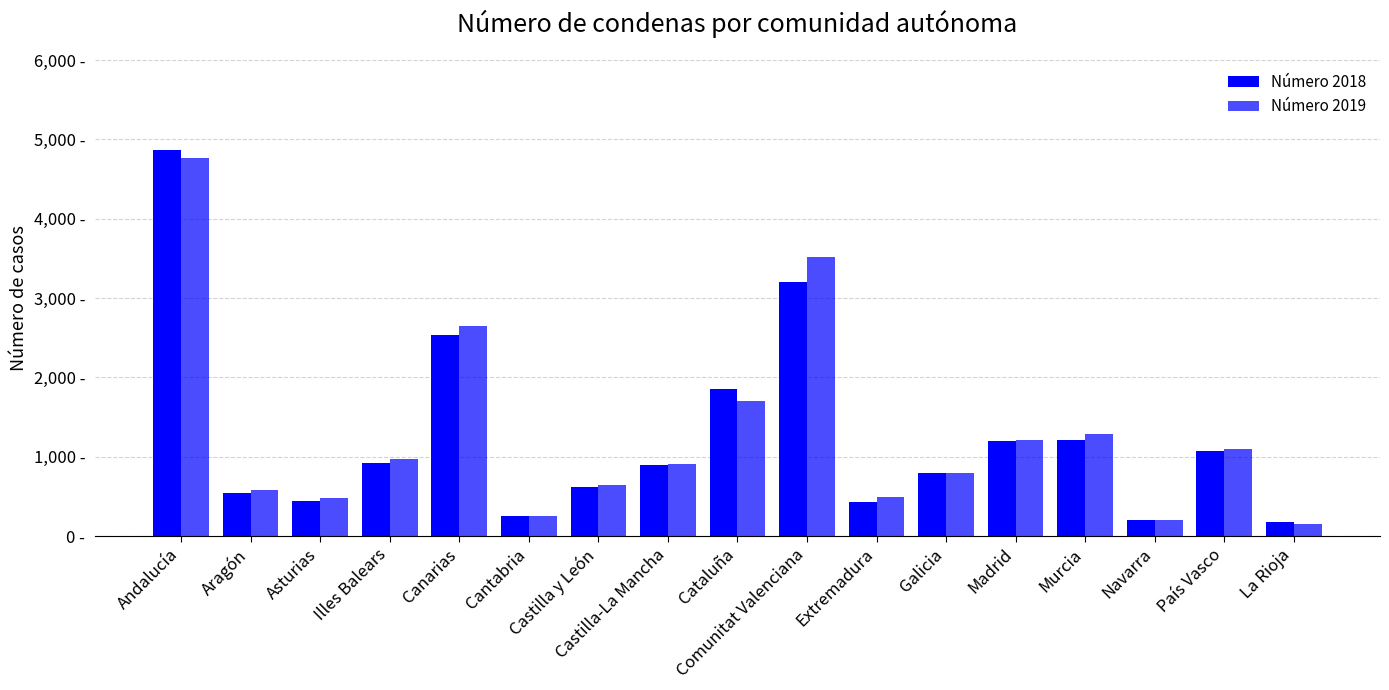

Read the Número 2018 value at Galicia, to the nearest 100.

800